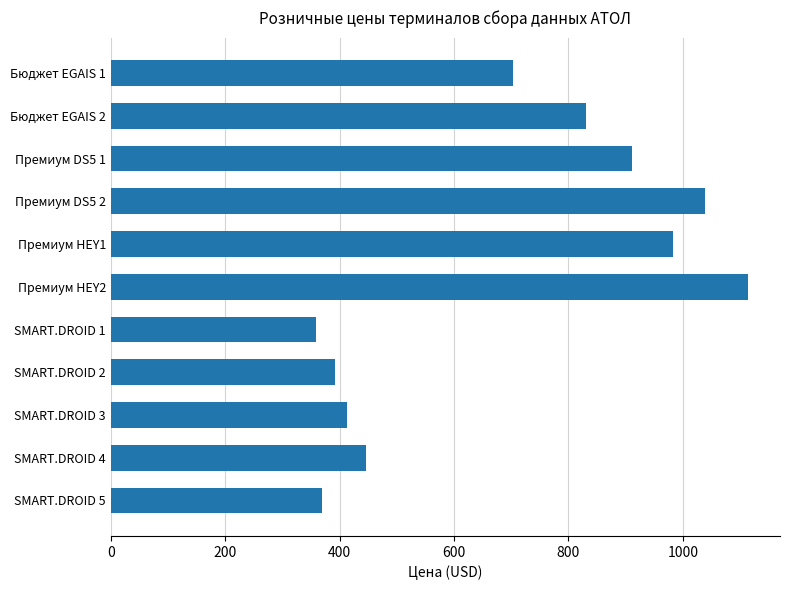

Between SMART.DROID 3 and Премиум HEY2, which is larger?

Премиум HEY2